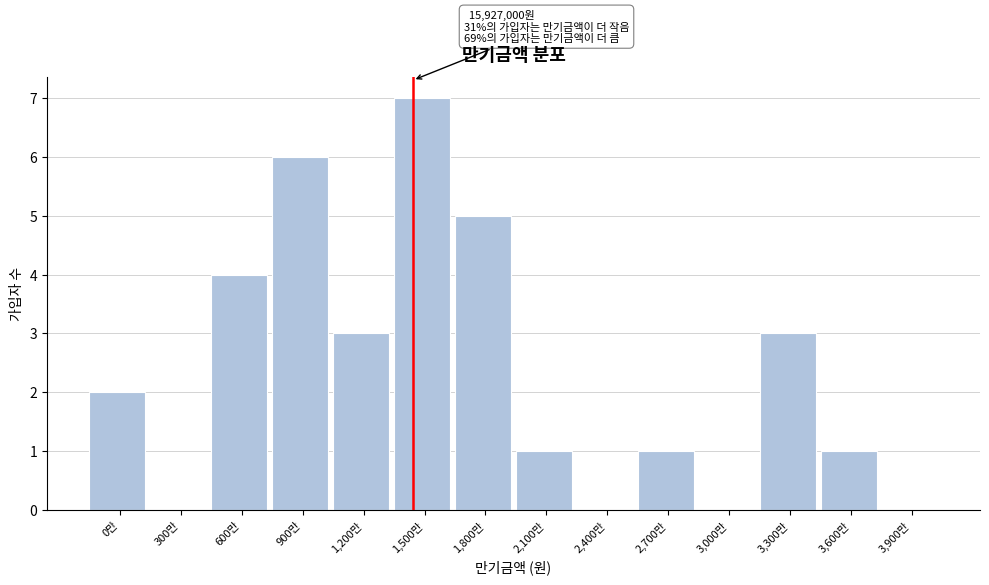

Reading right to left, what are all the values shown in this chart?

3,900만=0	3,600만=1	3,300만=3	3,000만=0	2,700만=1	2,400만=0	2,100만=1	1,800만=5	1,500만=7	1,200만=3	900만=6	600만=4	300만=0	0만=2